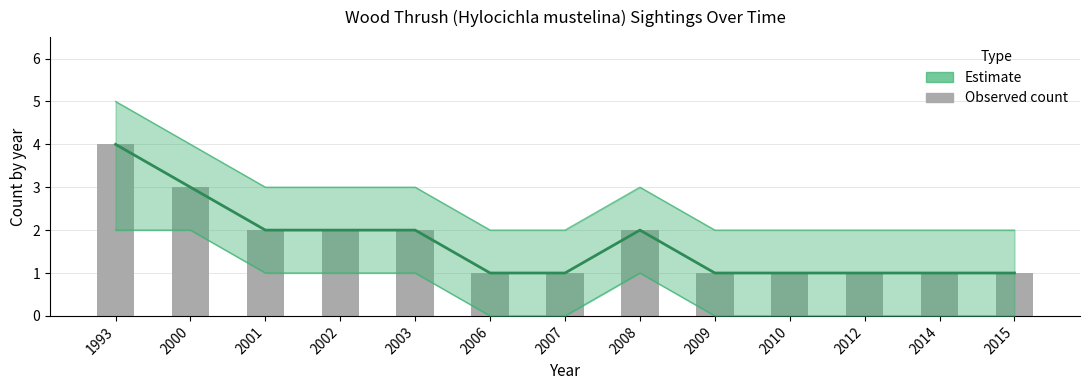

The Estimate series shows 1 at 2015. True or false?

True